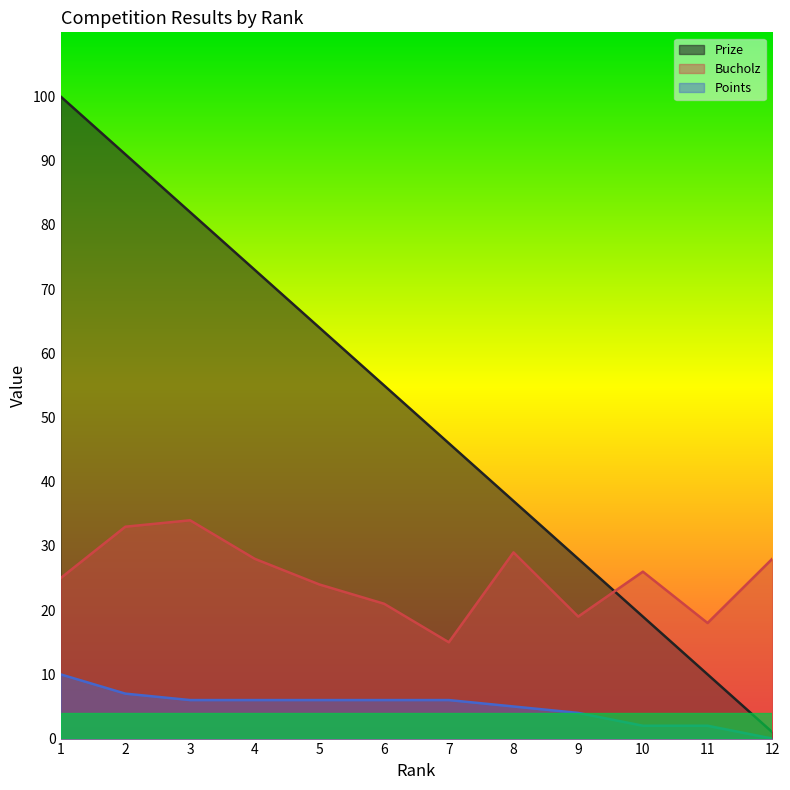

True or false: Prize and Points intersect in this chart.

False